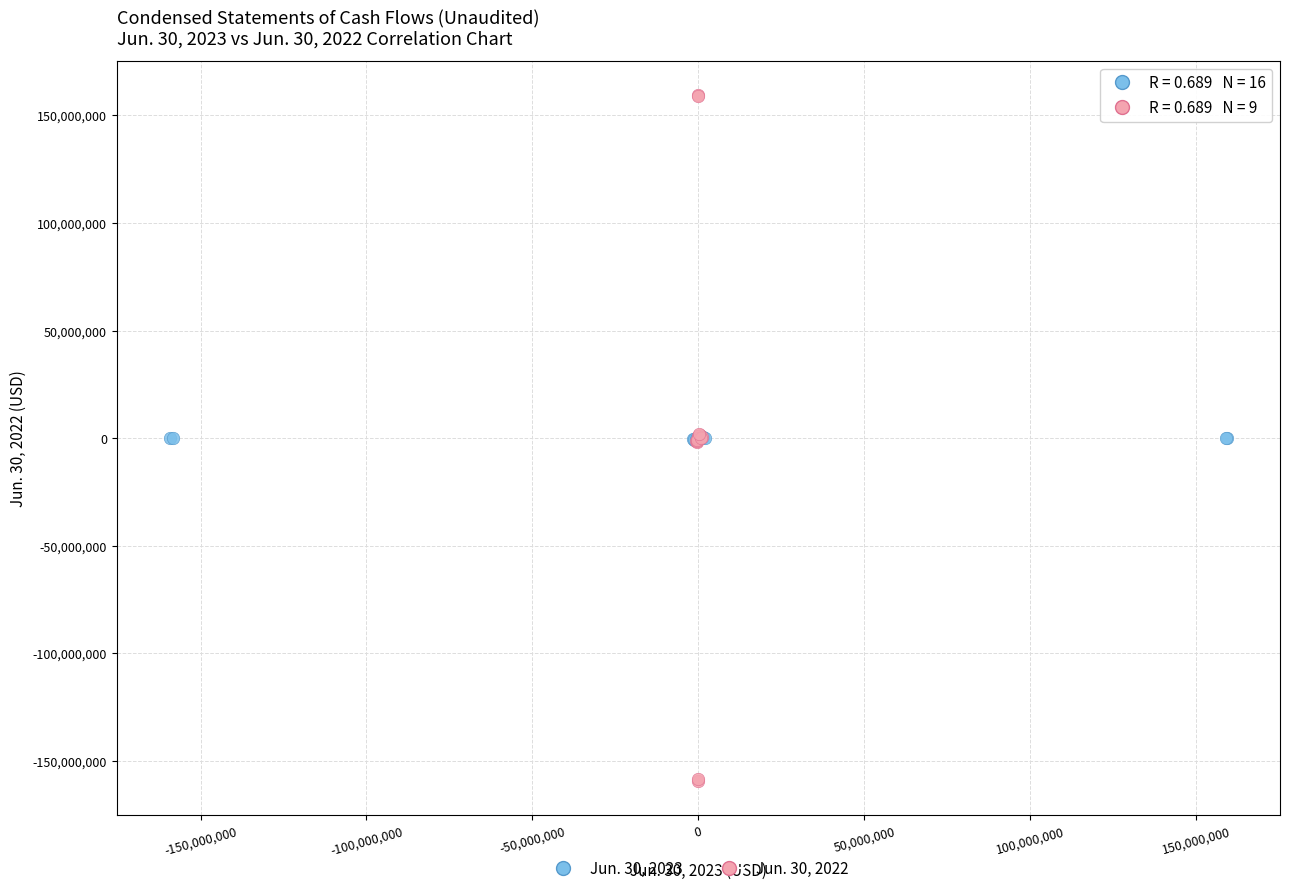

Which series contains the highest Y value?

Jun. 30, 2022